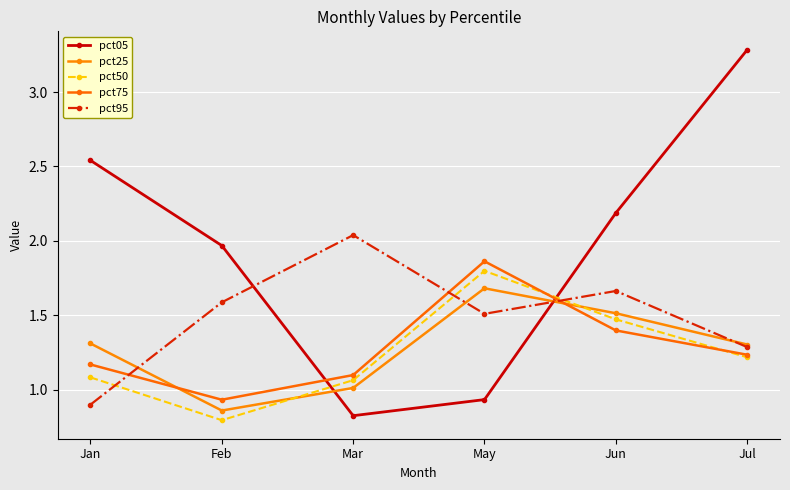

What is the value of the pct05 point at the 3rd from the left?

0.8